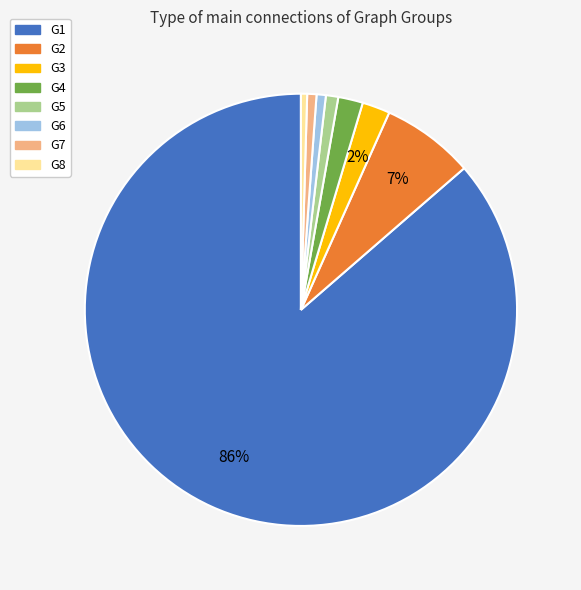

Which slice represents more than half of the pie?

G1